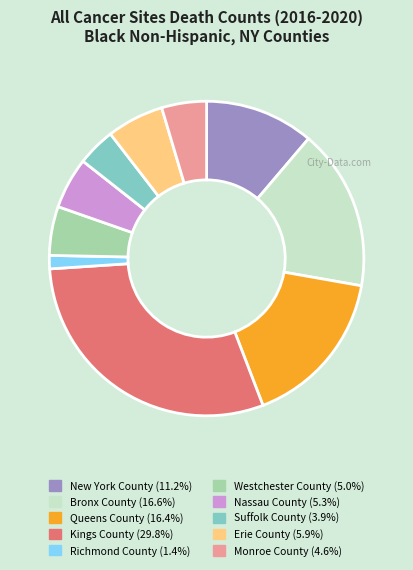

Combined, do Suffolk County and Monroe County account for over 50%?

No